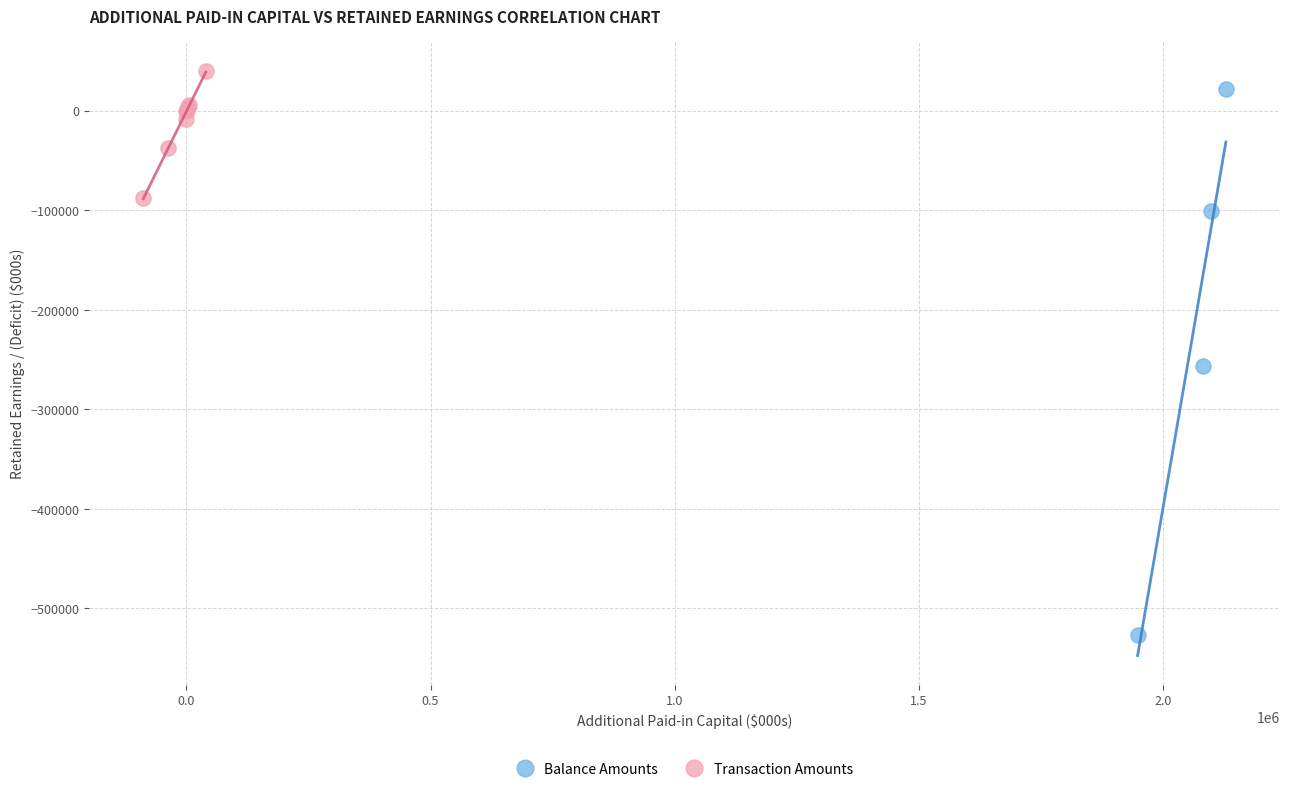

Which series has the widest spread of Y values?

Balance Amounts